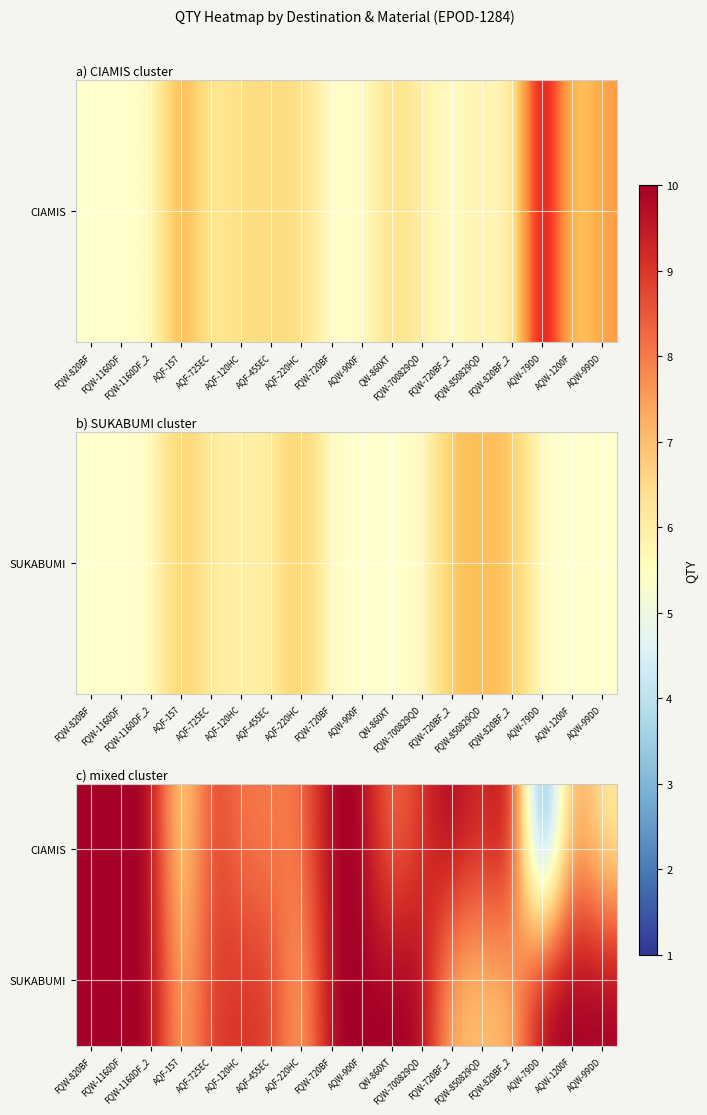

At which category is the sum across all series the highest?

AQW-79DD